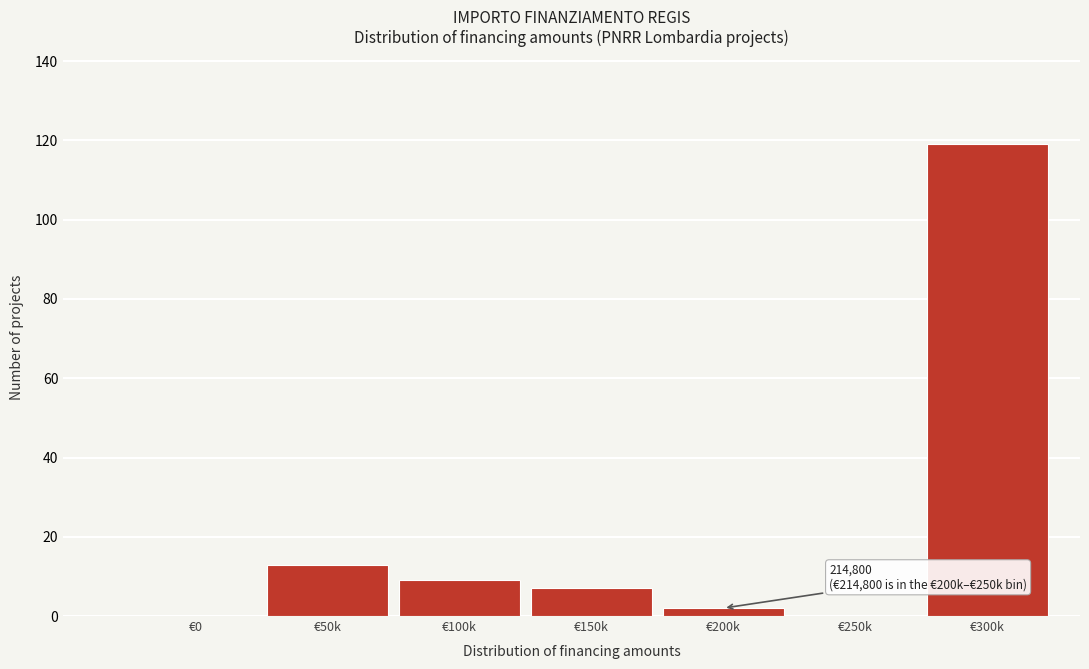

Reading left to right, extract all data points from this chart.

€0=0	€50k=13	€100k=9	€150k=7	€200k=2	€250k=0	€300k=119